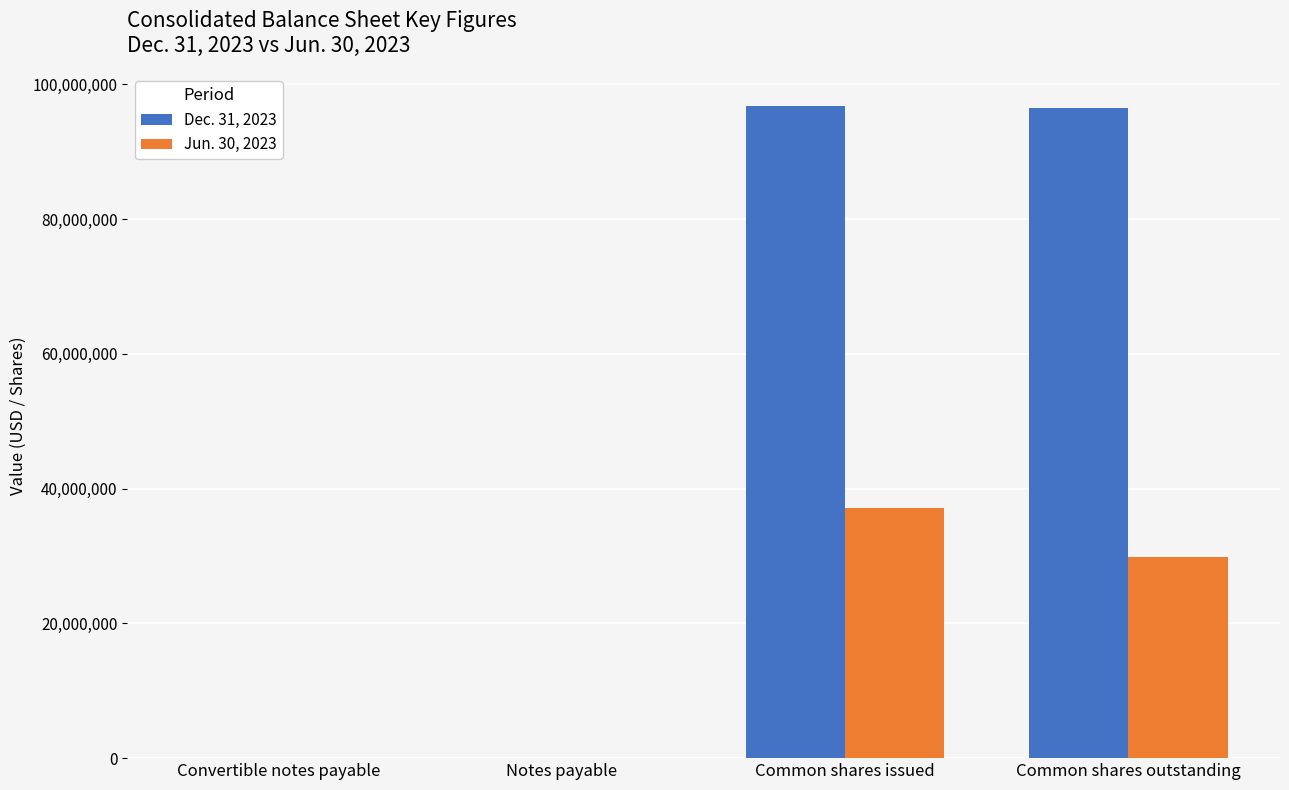

What is the sum of the Jun. 30, 2023 values at Convertible notes payable and Notes payable?

26805